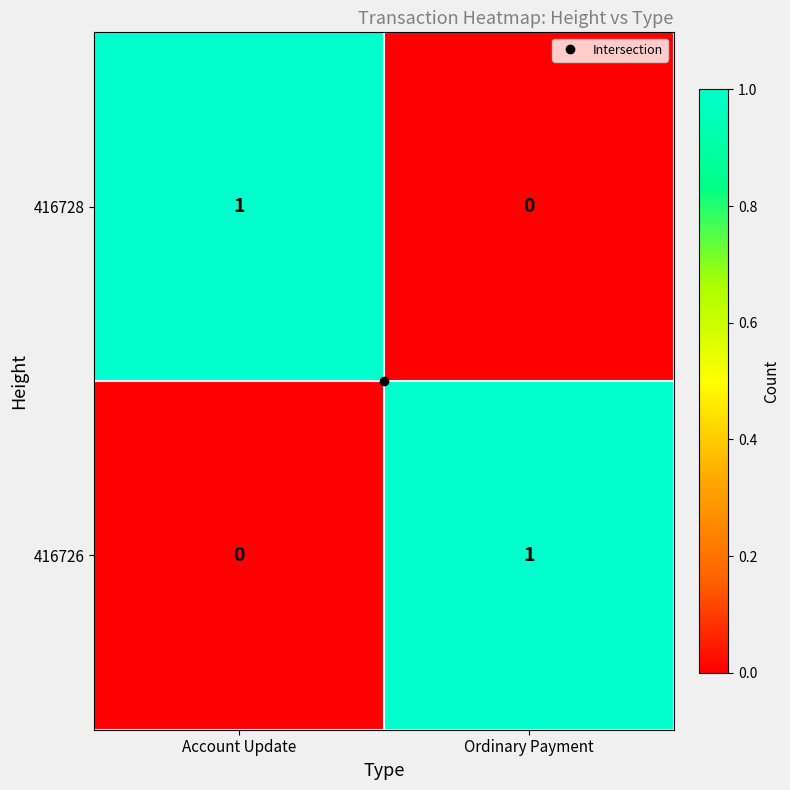

Count the number of data series in this chart.

2